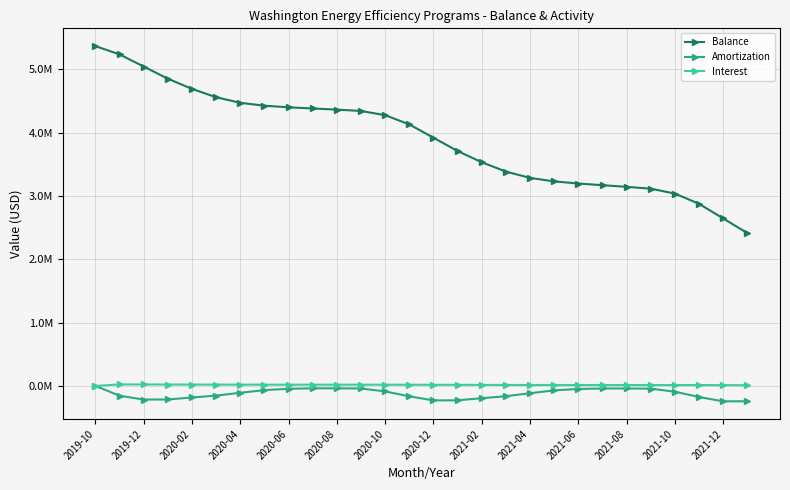

What are all the series names shown in the legend?

Balance, Amortization, Interest